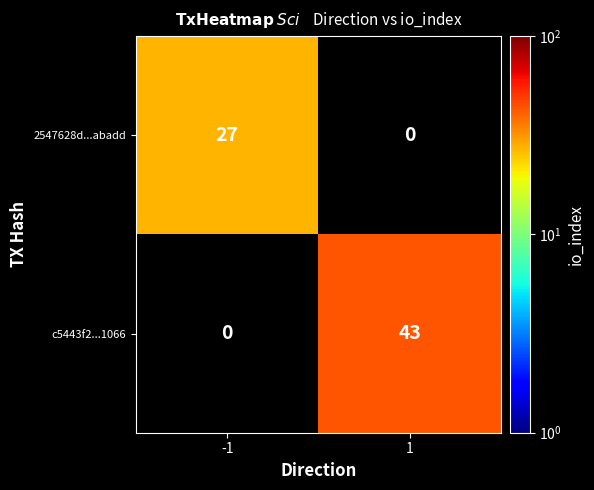

What is the smallest value displayed?

27.0